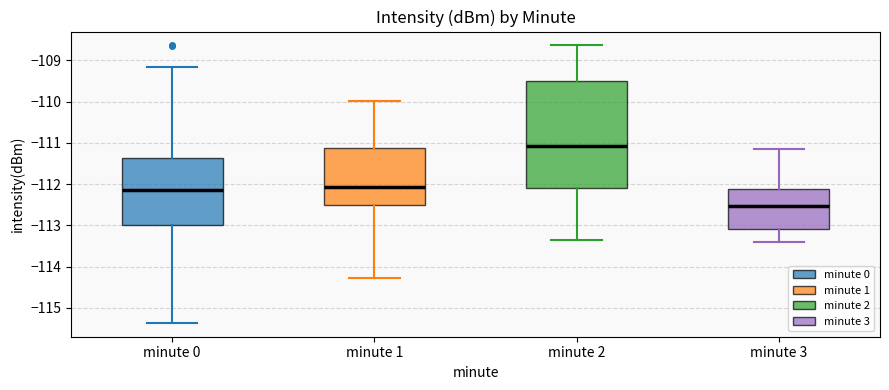

Comparing the boxes themselves (not the whiskers), which one is the tallest?

minute 2